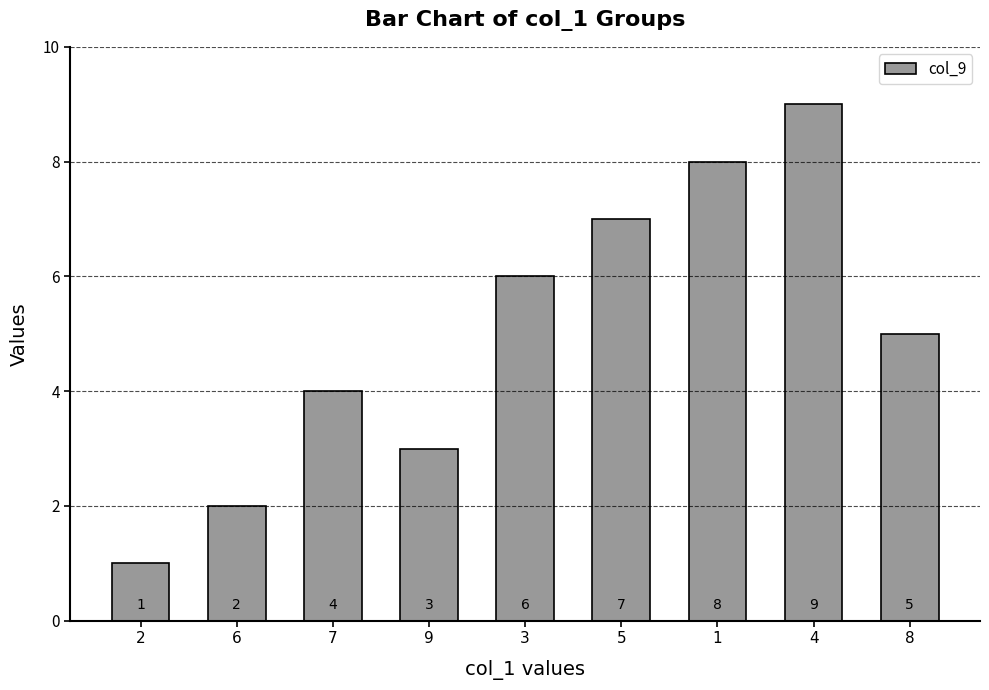

Which label corresponds to the smallest value in the chart?

2